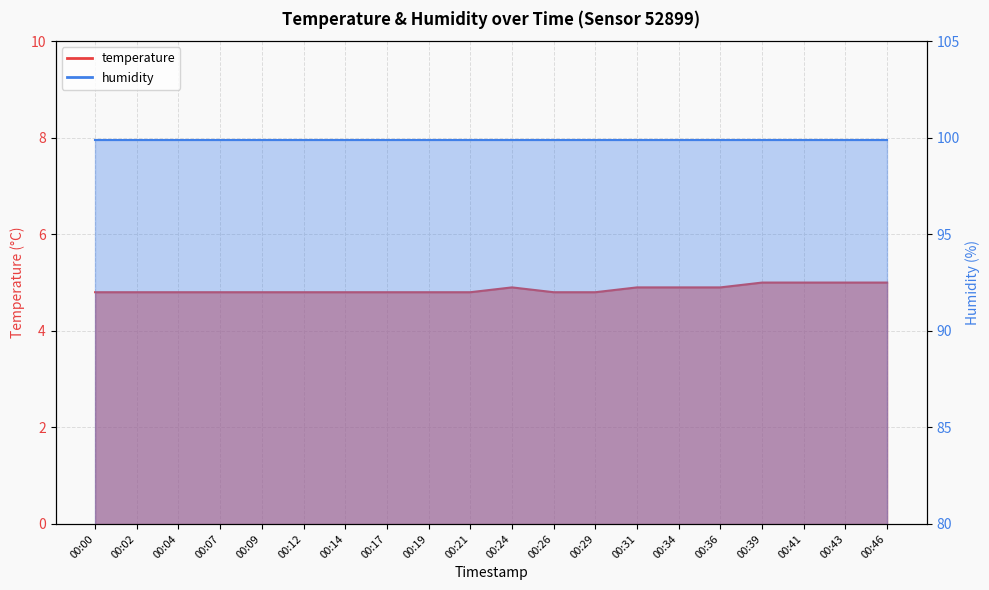

Reading right to left, what are all the values shown in this chart?

5.0	5.0	5.0	5.0	4.9	4.9	4.9	4.8	4.8	4.9	4.8	4.8	4.8	4.8	4.8	4.8	4.8	4.8	4.8	4.8